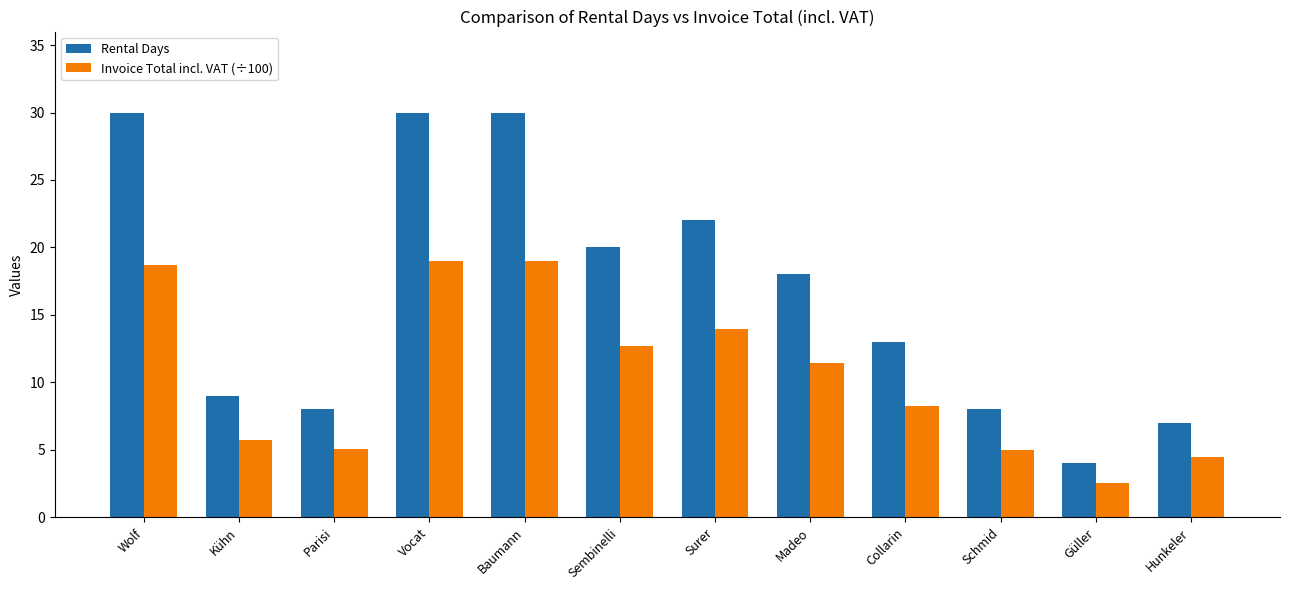

What is the label of the 4th bar from the left?

Vocat